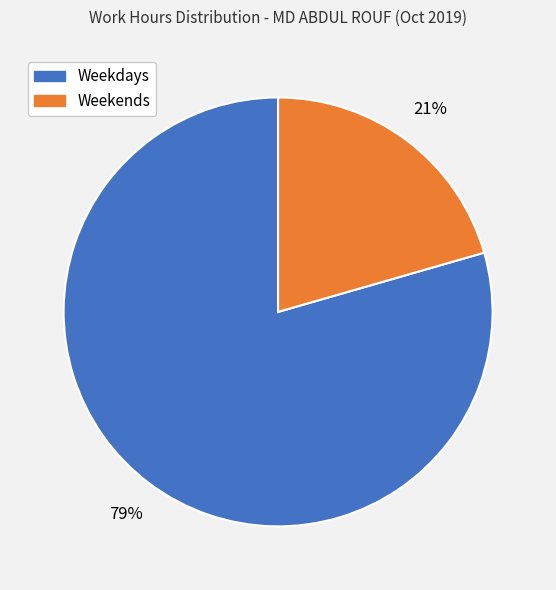

Which has a higher value, Weekends or Weekdays?

Weekdays